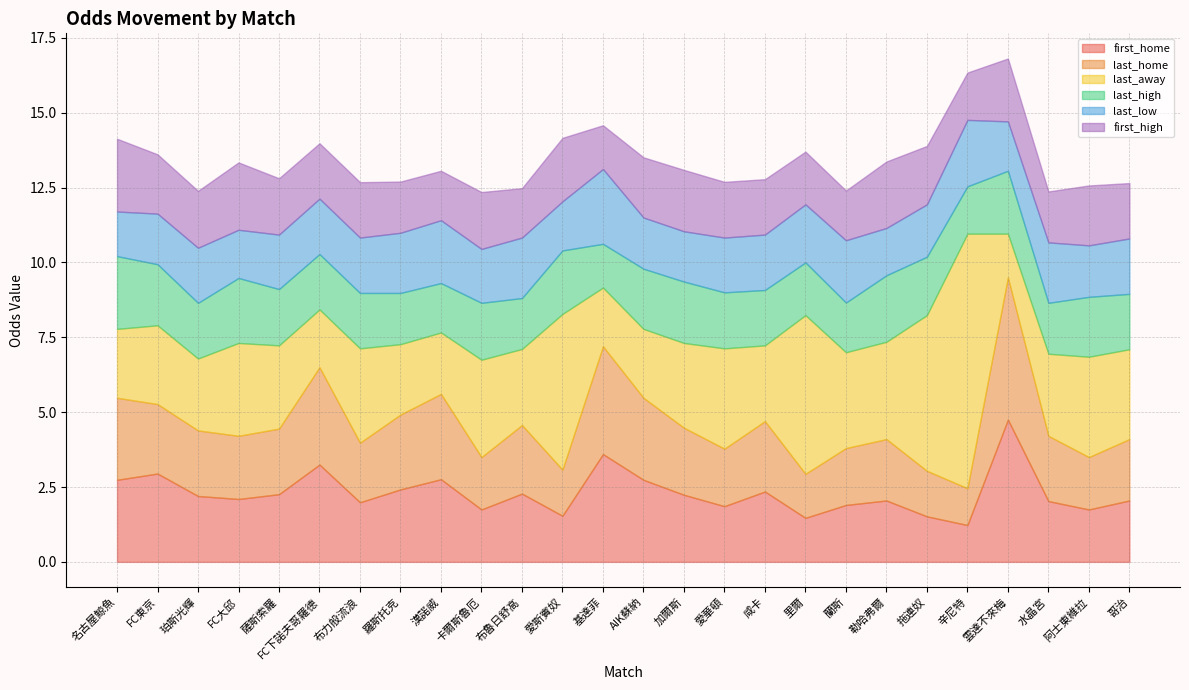

Is the value of last_low at 里爾 greater than the value of first_high at 哥治?

Yes